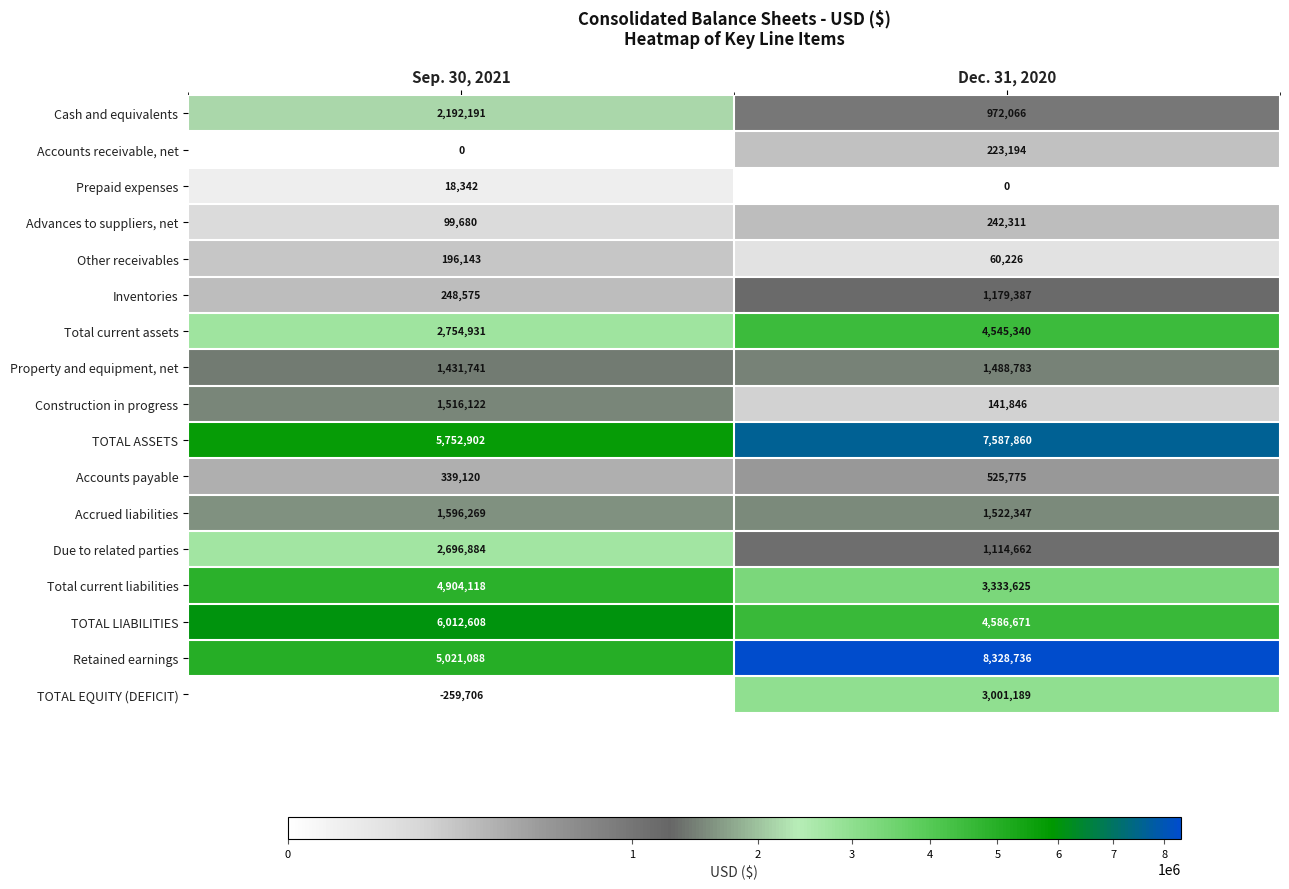

Is the value of Accounts receivable, net at Sep. 30, 2021 greater than the value of Cash and equivalents at Sep. 30, 2021?

No